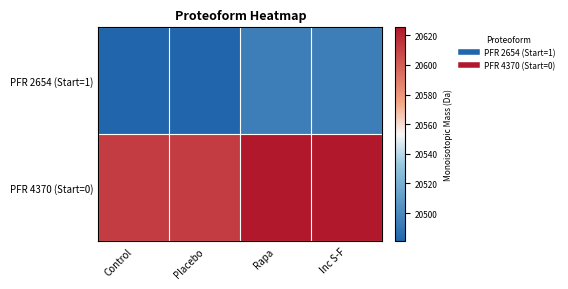

Rank the series by their average value, from lowest to highest.

PFR 2654 (Start=1), PFR 4370 (Start=0)